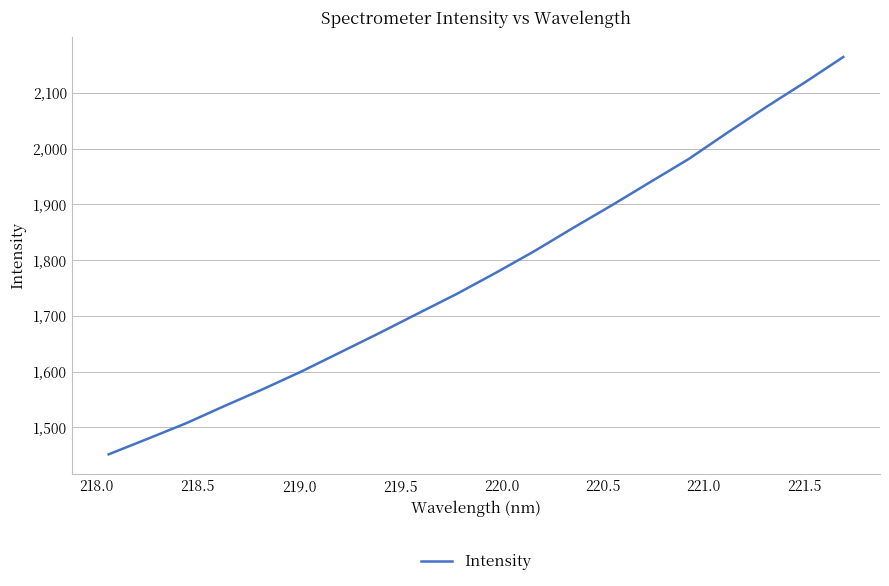

What is the difference between the second highest and minimum values?

667.0